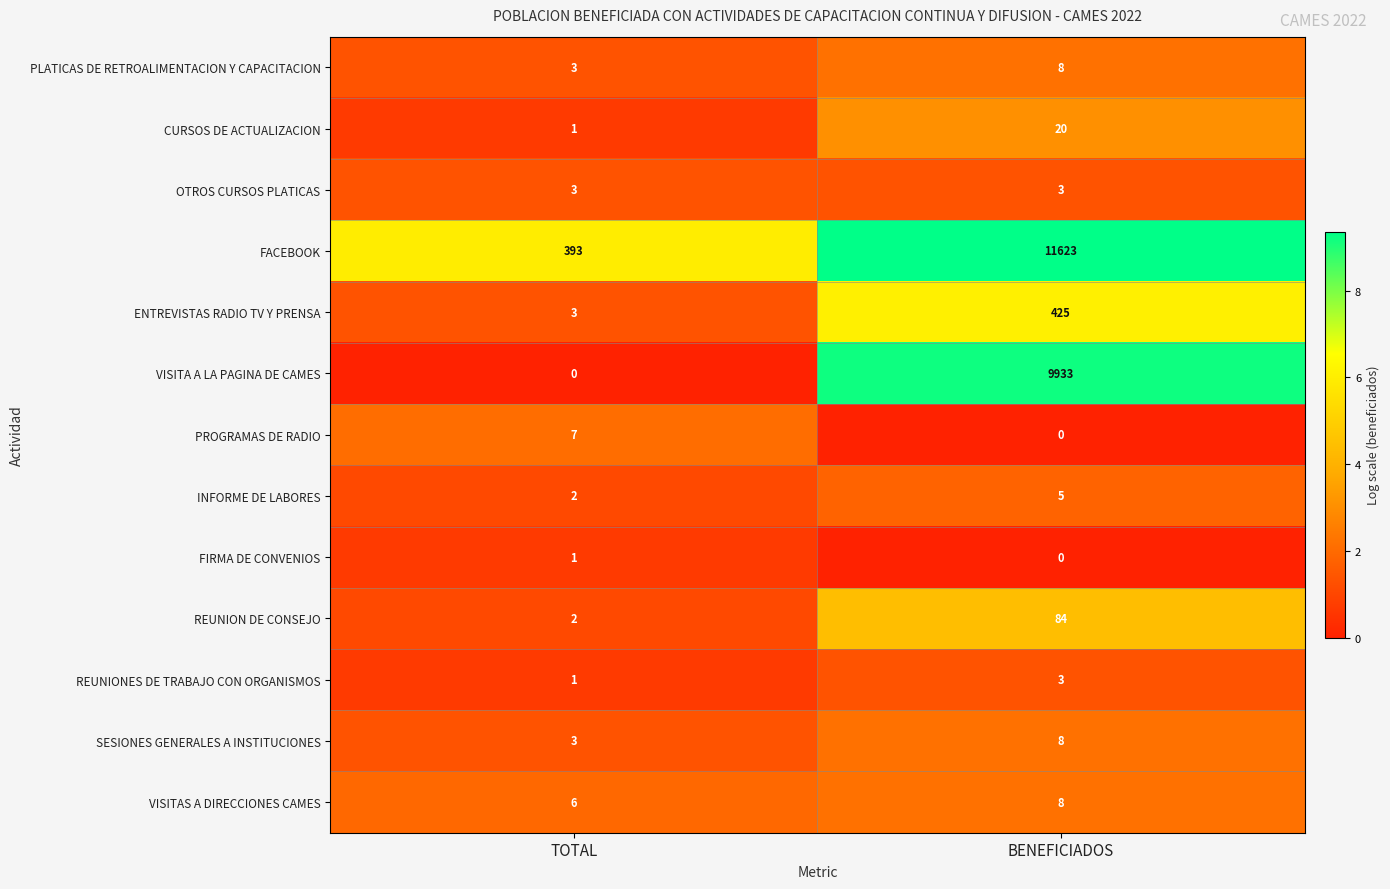

Rank the categories by CURSOS DE ACTUALIZACION value from lowest to highest.

TOTAL, BENEFICIADOS